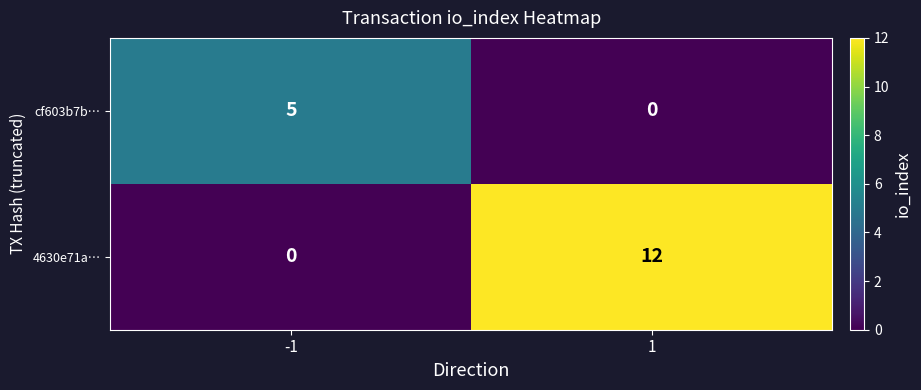

Reading left to right, what are all the values shown in this chart?

cf603b7b…: 5	0
4630e71a…: 0	12